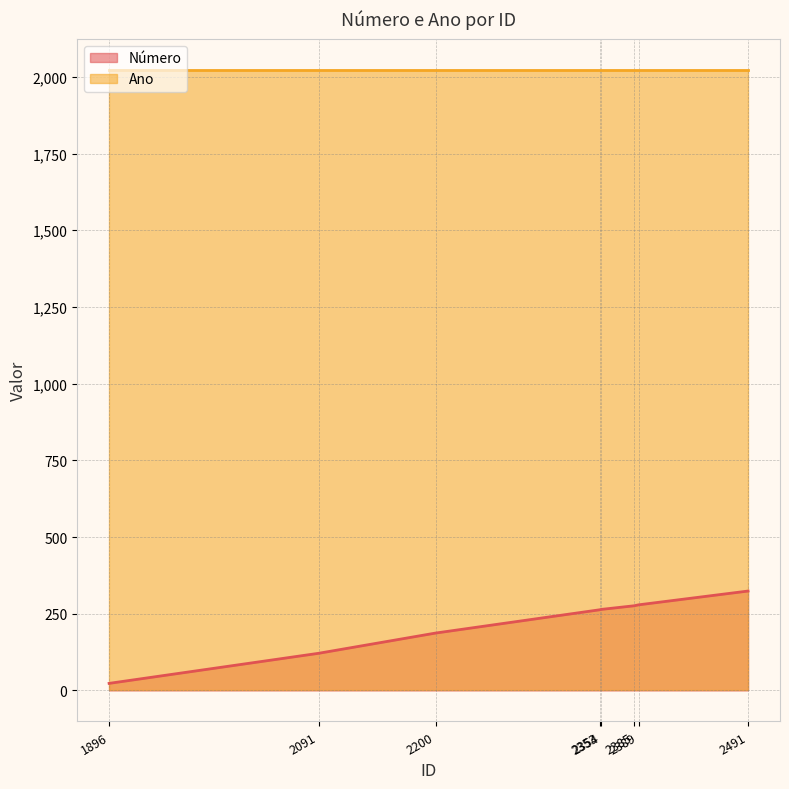

How many categories are shown in the chart?

8